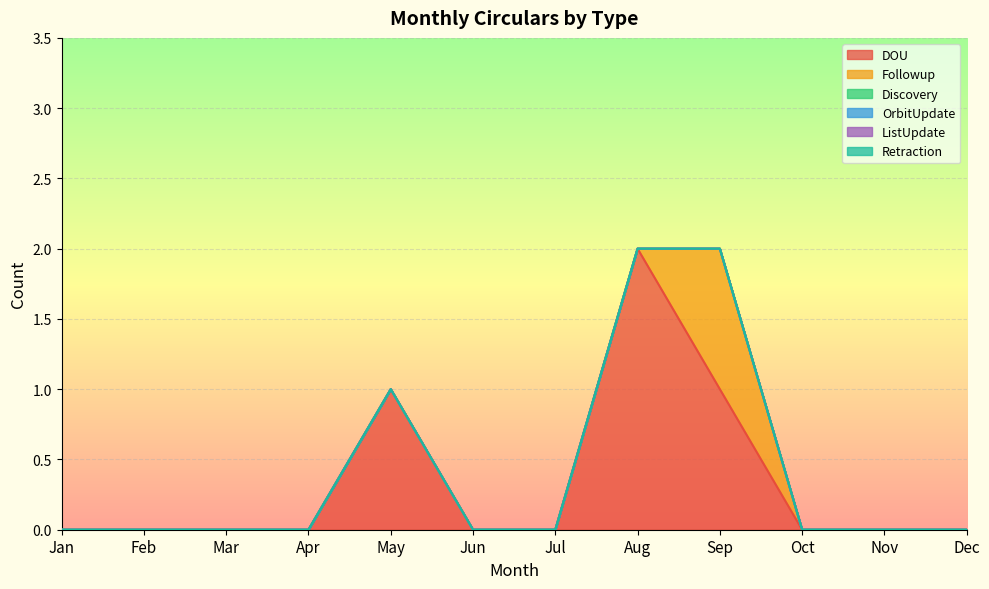

Reading right to left, what are all the values shown in this chart?

DOU: Dec=0	Nov=0	Oct=0	Sep=1	Aug=2	Jul=0	Jun=0	May=1	Apr=0	Mar=0	Feb=0	Jan=0
Followup: Dec=0	Nov=0	Oct=0	Sep=1	Aug=0	Jul=0	Jun=0	May=0	Apr=0	Mar=0	Feb=0	Jan=0
Discovery: Dec=0	Nov=0	Oct=0	Sep=0	Aug=0	Jul=0	Jun=0	May=0	Apr=0	Mar=0	Feb=0	Jan=0
OrbitUpdate: Dec=0	Nov=0	Oct=0	Sep=0	Aug=0	Jul=0	Jun=0	May=0	Apr=0	Mar=0	Feb=0	Jan=0
ListUpdate: Dec=0	Nov=0	Oct=0	Sep=0	Aug=0	Jul=0	Jun=0	May=0	Apr=0	Mar=0	Feb=0	Jan=0
Retraction: Dec=0	Nov=0	Oct=0	Sep=0	Aug=0	Jul=0	Jun=0	May=0	Apr=0	Mar=0	Feb=0	Jan=0